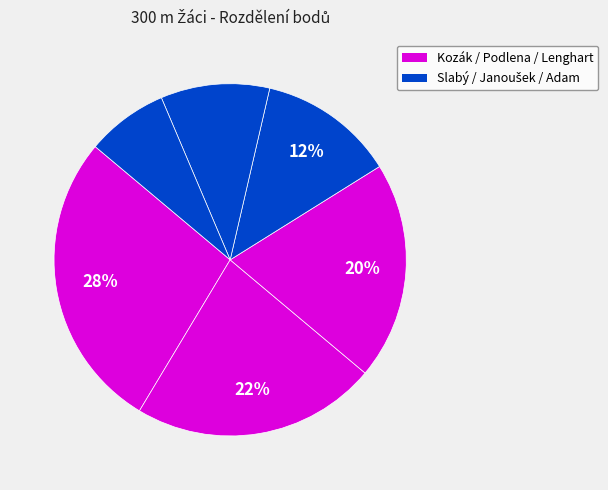

To the nearest percent, what is the difference between the largest and smallest slice percentages?

20%